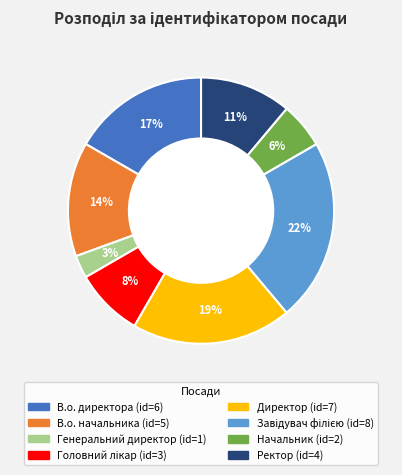

Which has a higher value, Ректор or Начальник?

Ректор